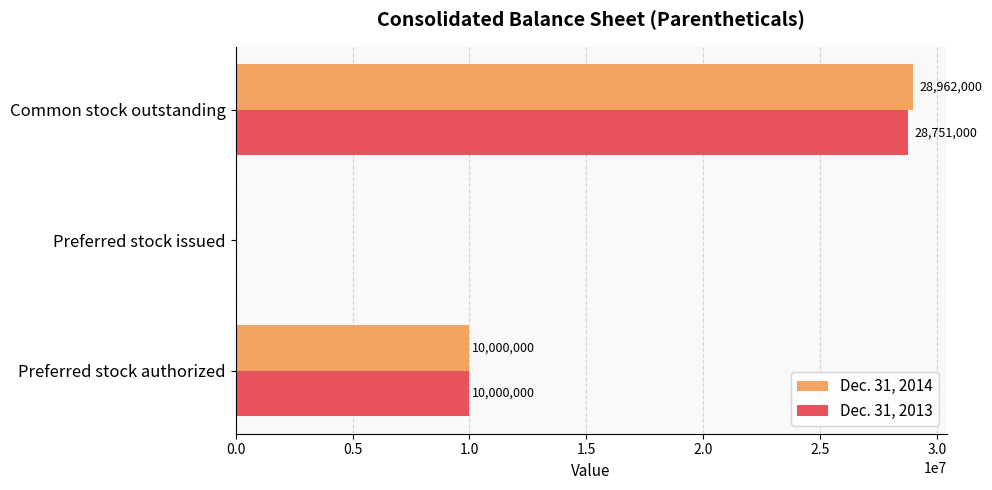

The value of Dec. 31, 2014 at Preferred stock authorized is 10000000. True or false?

True